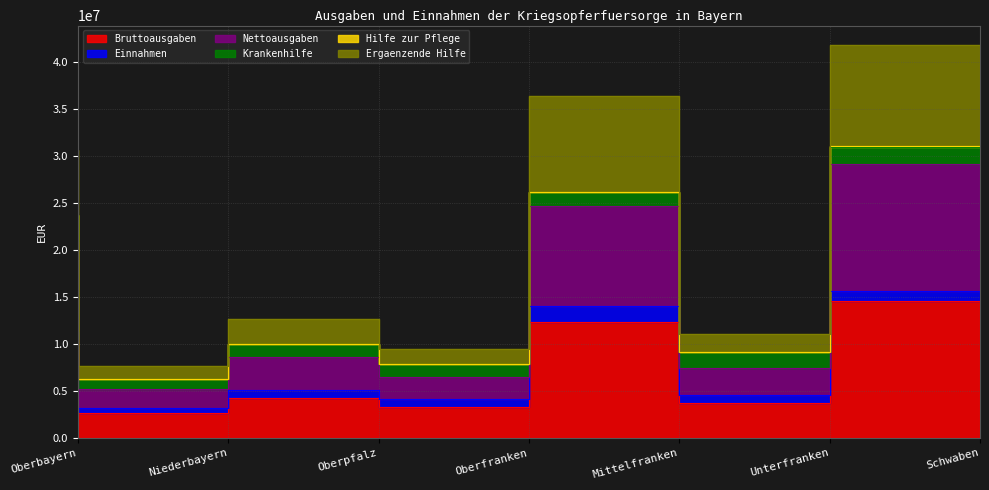

Is the value of Bruttoausgaben at Niederbayern greater than the value of Ergaenzende Hilfe at Oberfranken?

No